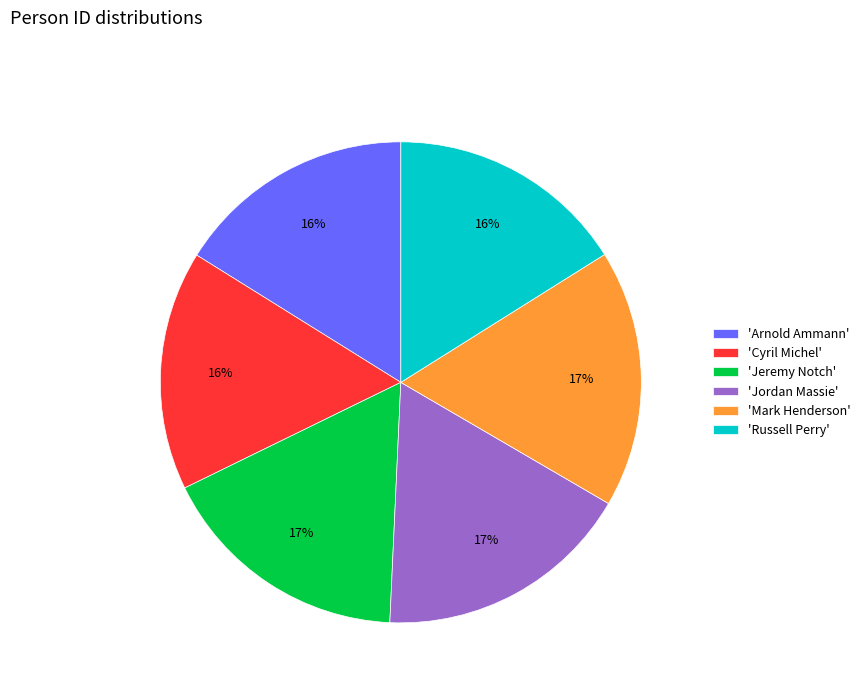

Do 'Russell Perry' and 'Mark Henderson' together represent more than half of the pie?

No